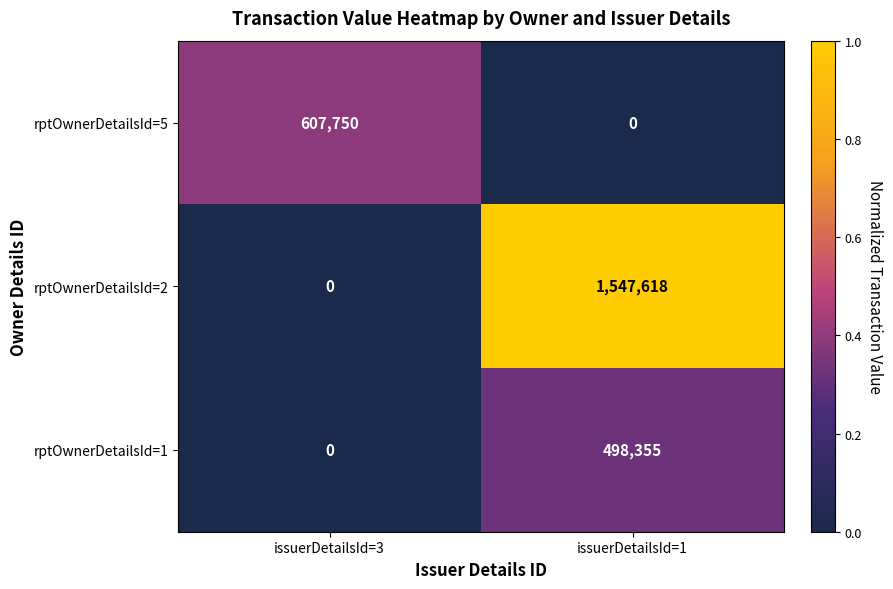

What is the average value of the rptOwnerDetailsId=1 series?

249178